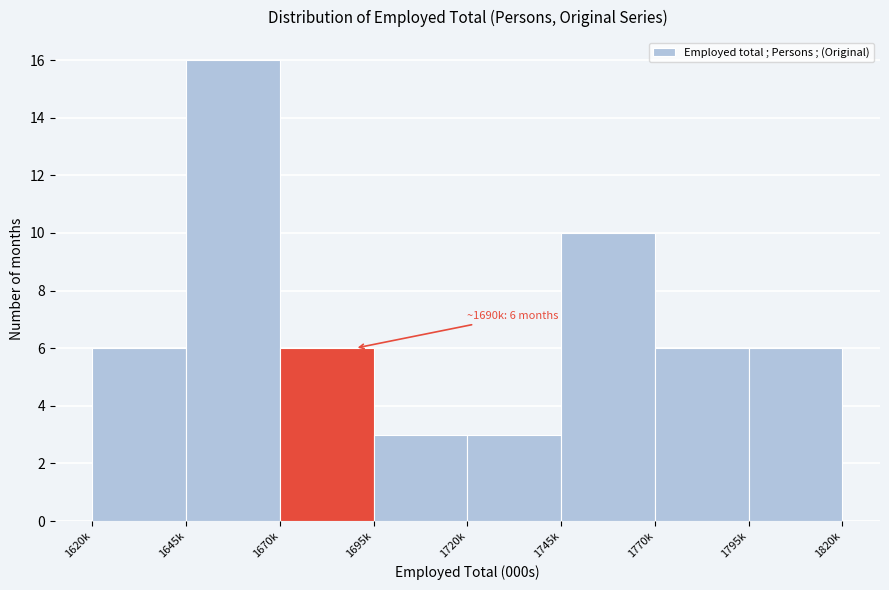

Reading left to right, what are all the values shown in this chart?

1620k=6	1645k=16	1670k=6	1695k=3	1720k=3	1745k=10	1770k=6	1795k=6